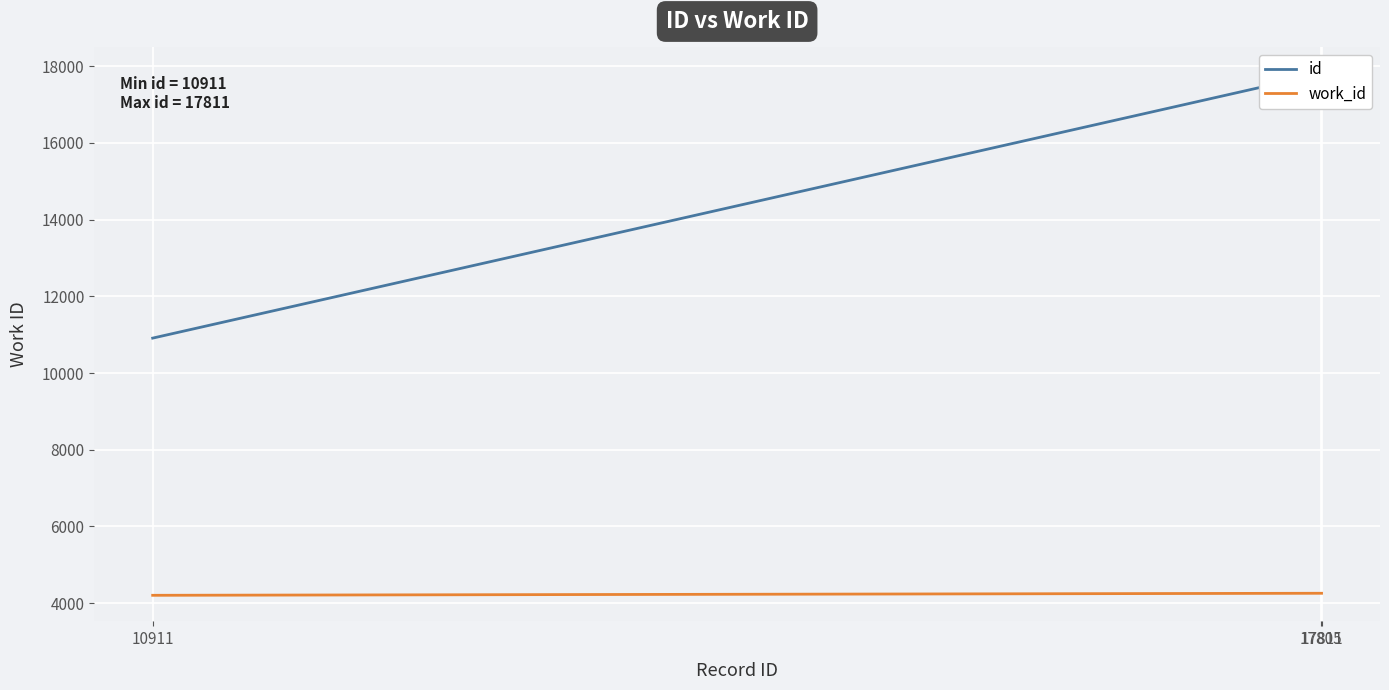

At which label does id first exceed 17805?

17811